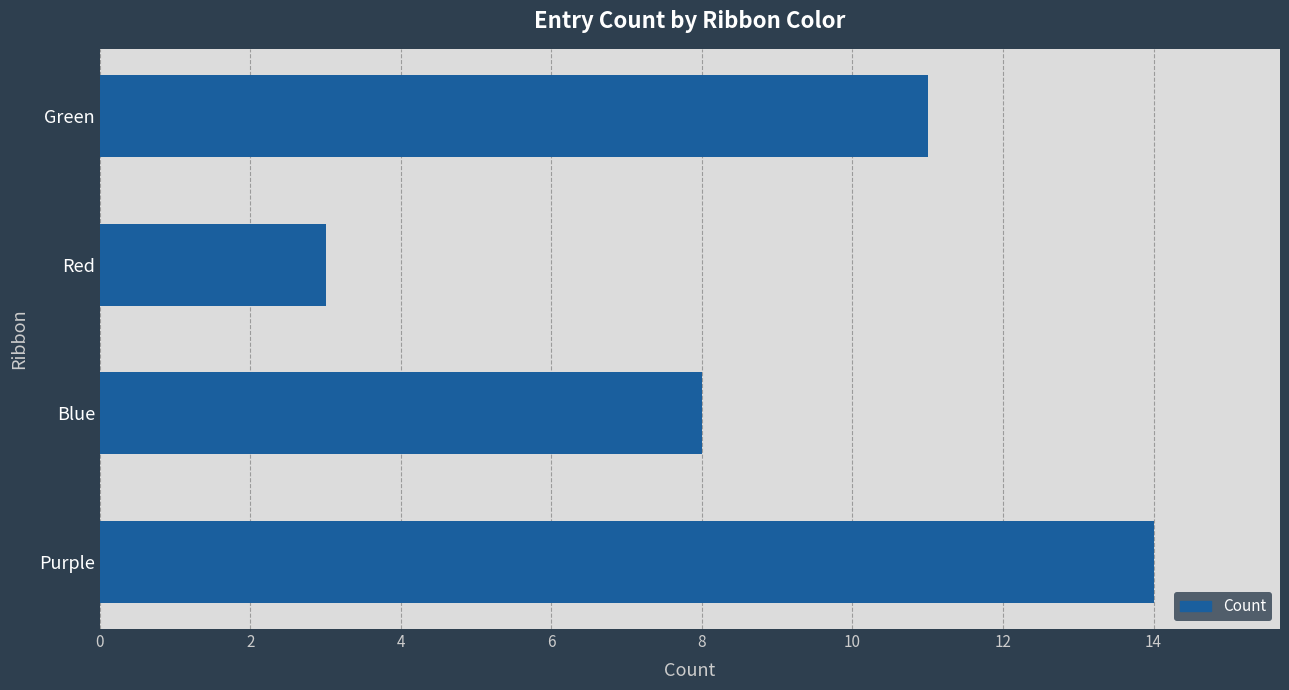

What is the average value?

9